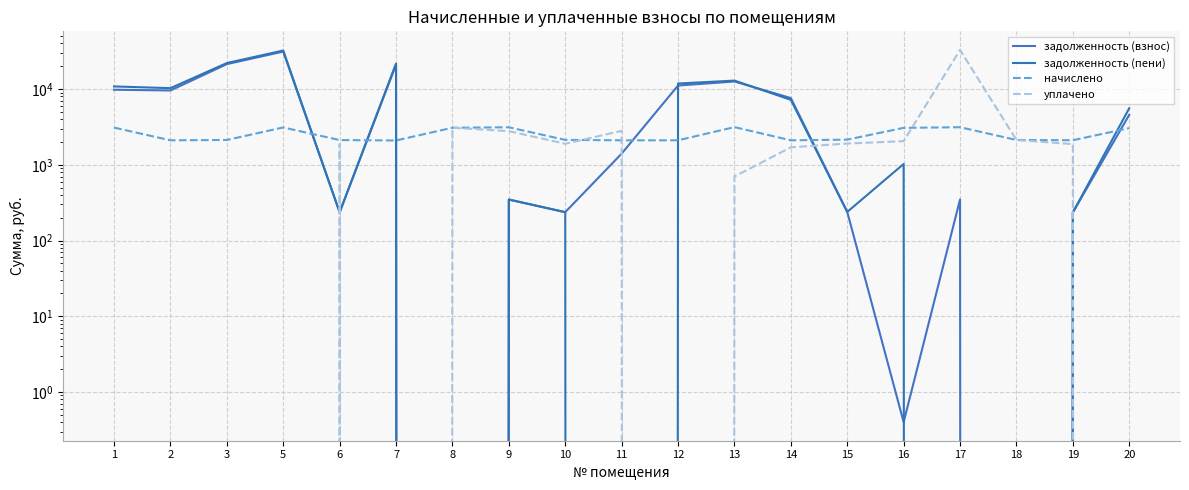

True or false: начислено has more than 2 points higher than both neighbors.

True